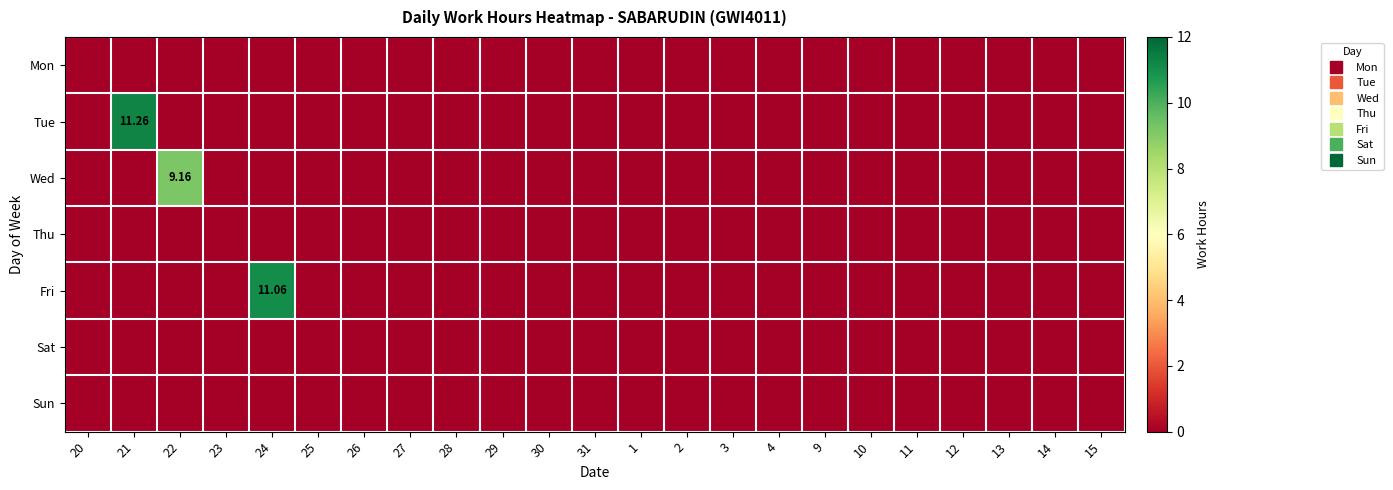

The value of Tue at 11 is 0.0. True or false?

True